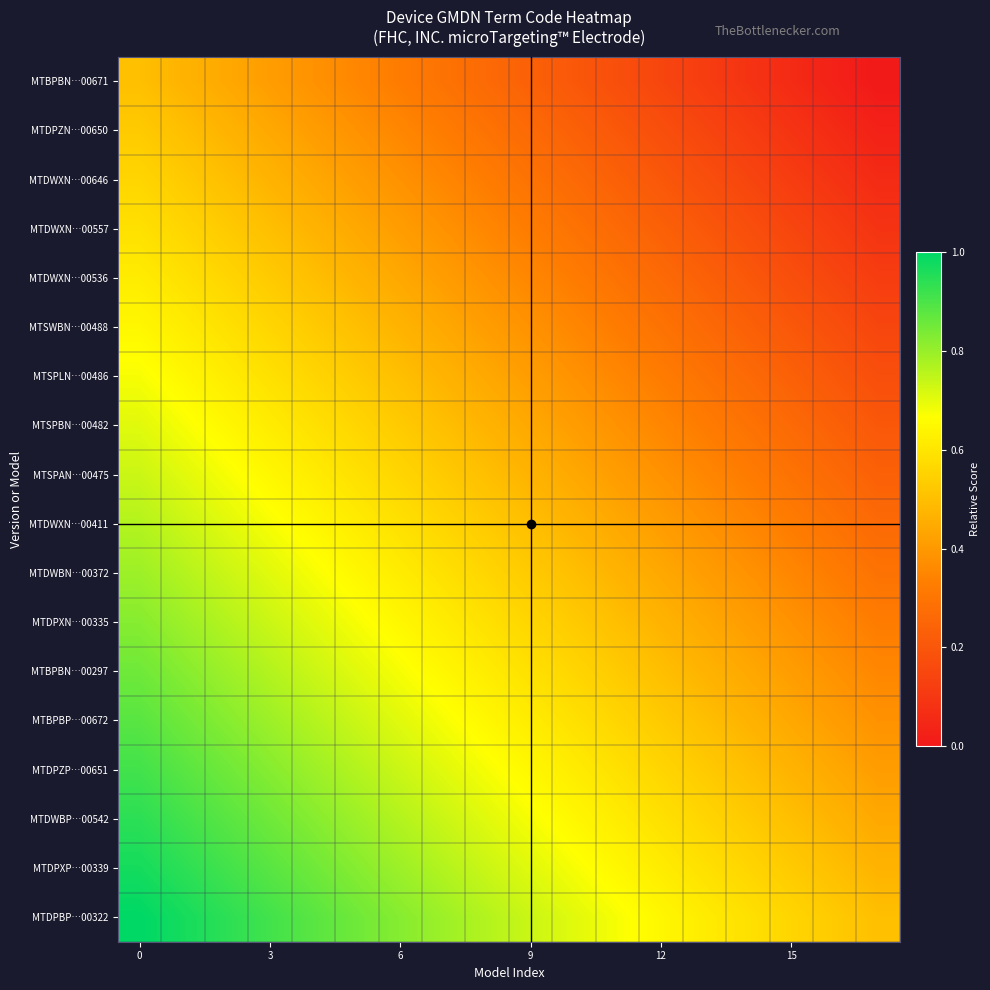

What is the greatest value displayed?

1.0